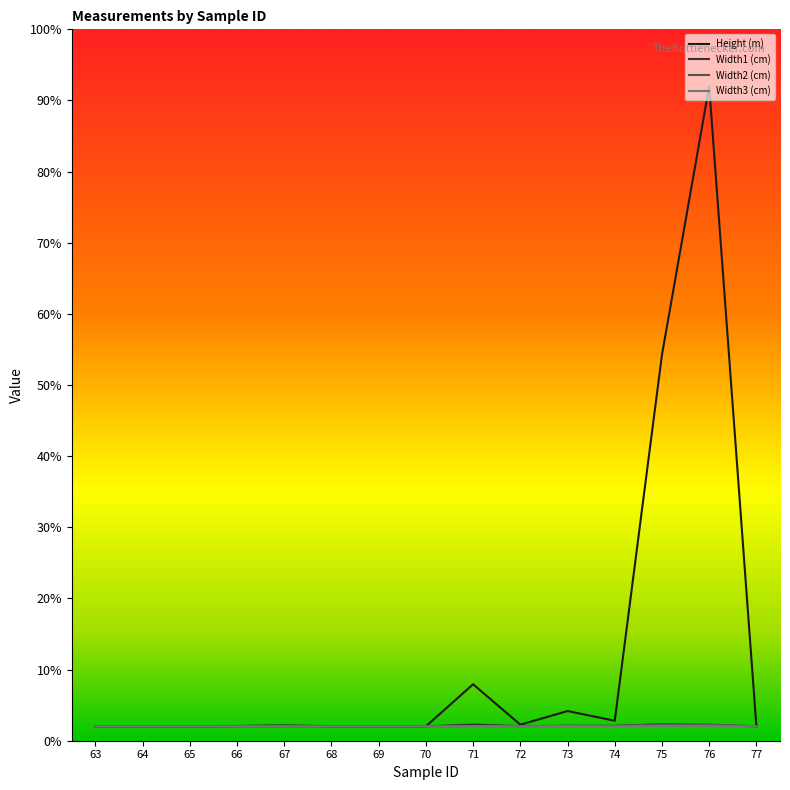

True or false: Width2 (cm) and Height (m) intersect in this chart.

True